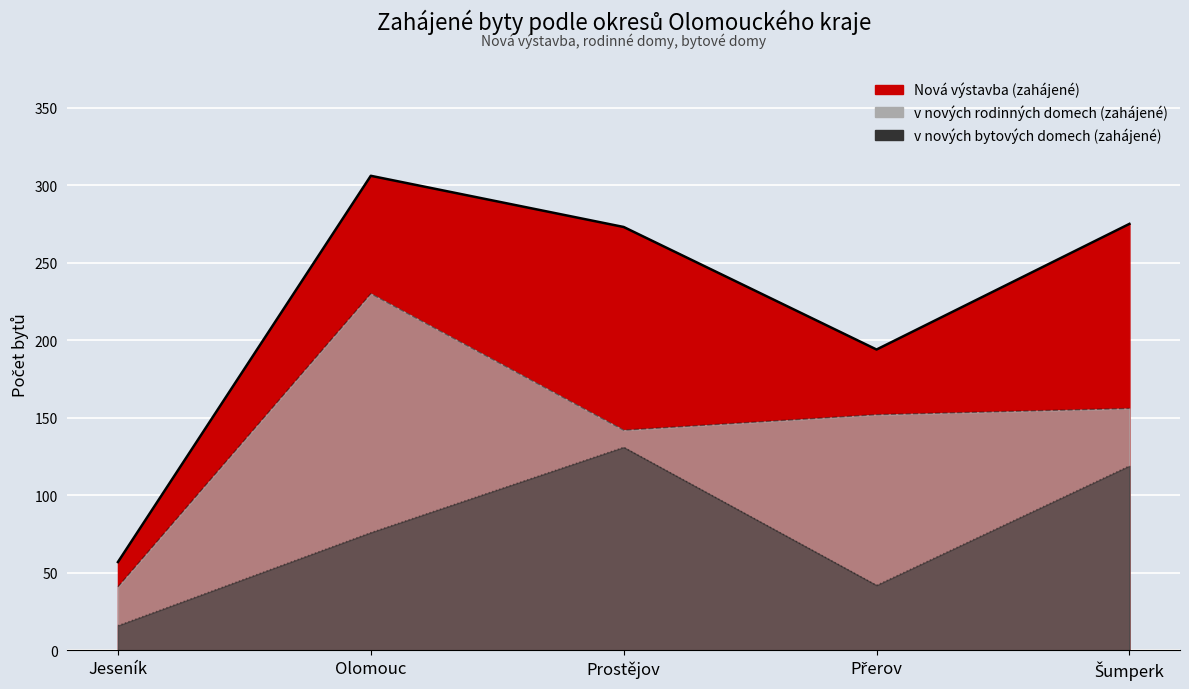

What are all the series names shown in the legend?

Nová výstavba (zahájené), v nových rodinných domech (zahájené), v nových bytových domech (zahájené)